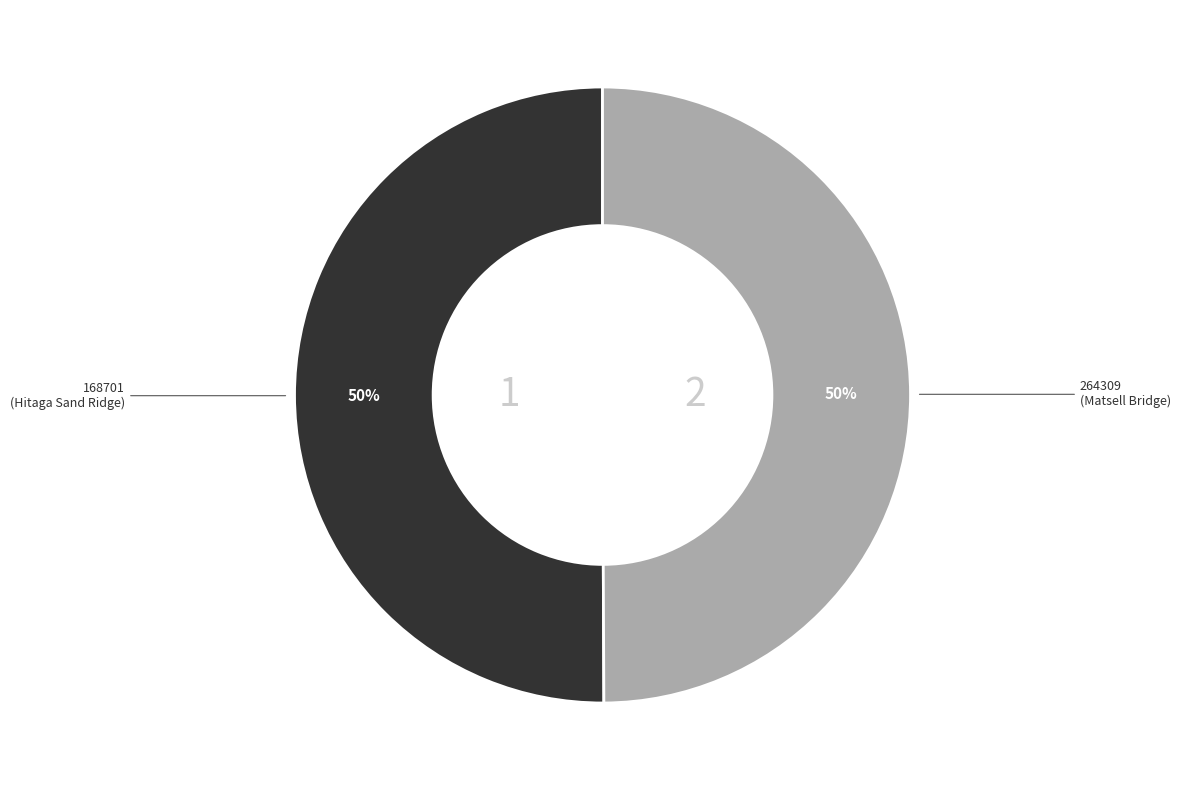

To the nearest percent, what is the average slice percentage?

50%